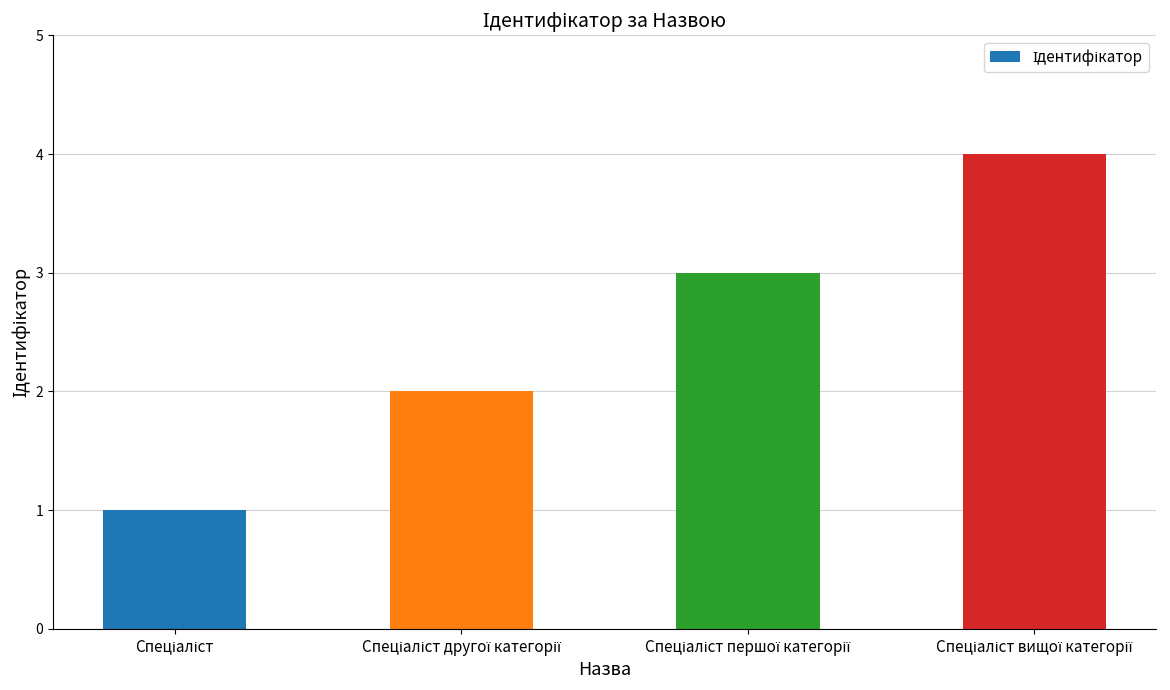

Reading left to right, list all the values displayed in this chart.

1	2	3	4